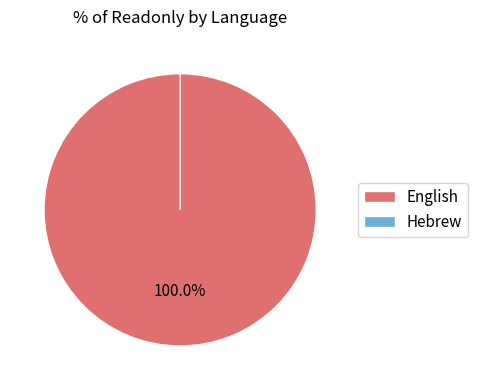

How many slices are in this pie chart?

2